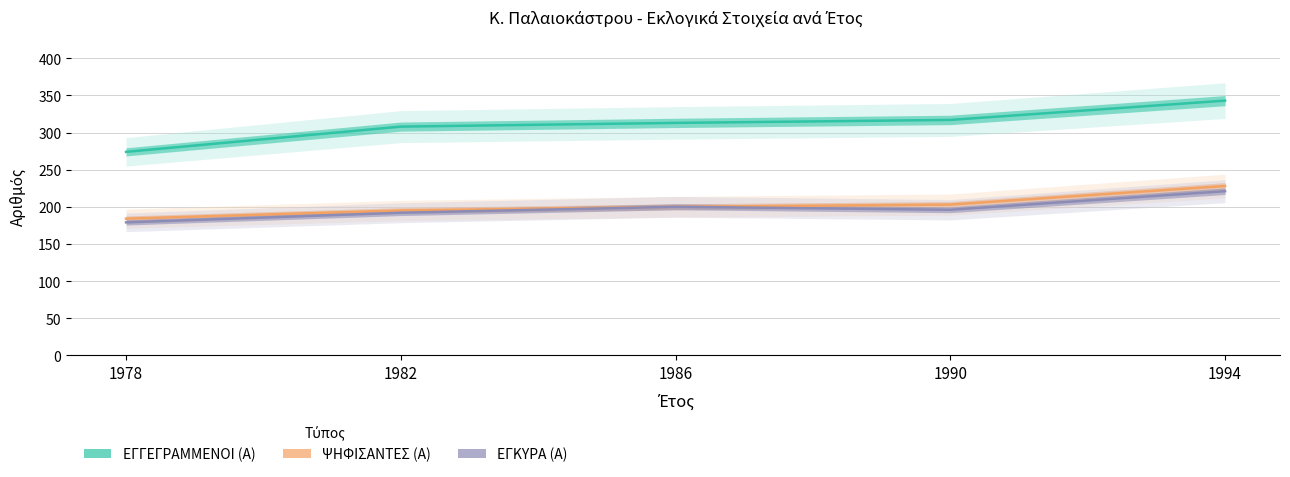

Is it true that ΕΓΓΕΓΡΑΜΜΕΝΟΙ (Α) equals 274 at 1978?

True